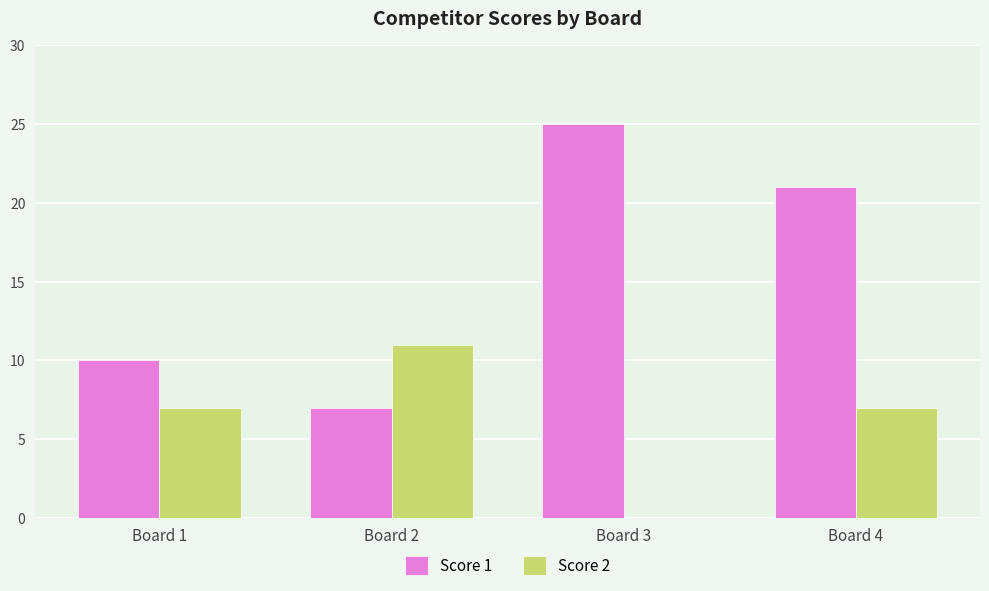

The Score 1 series shows 10 at Board 1. True or false?

True